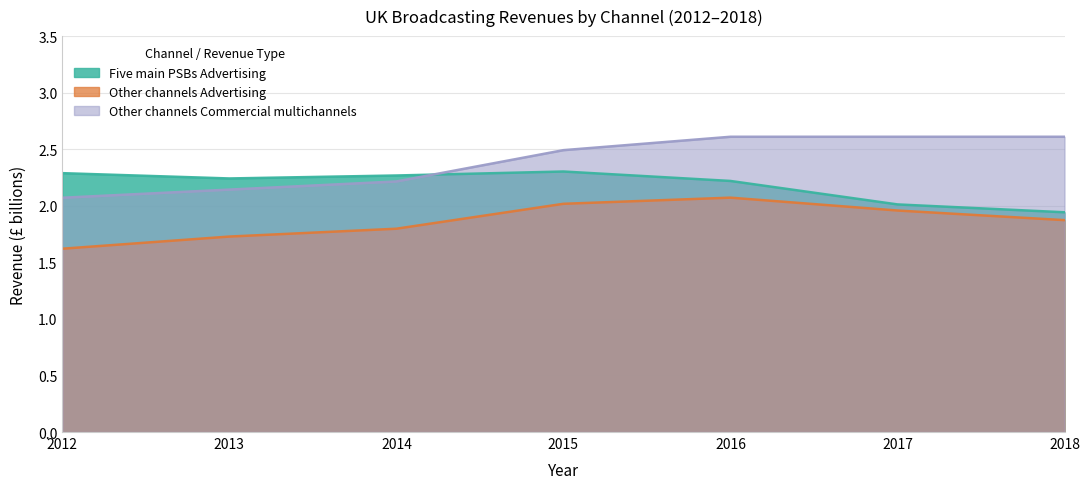

Which has a higher value, 2016 or 2012?

2012